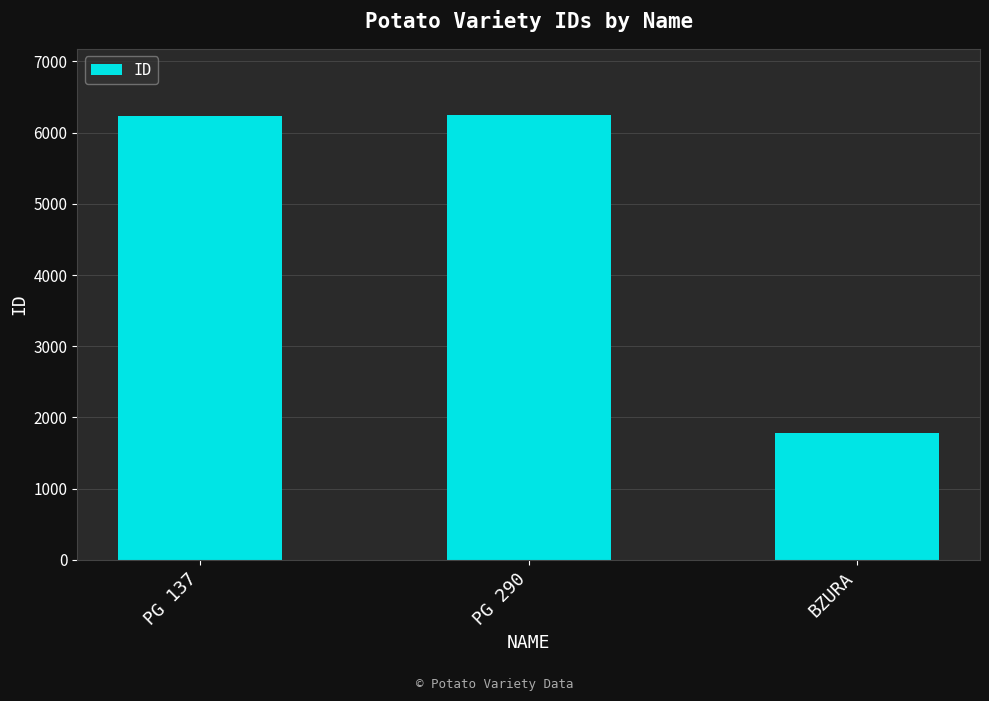

True or false: the data shows 2600 at BZURA.

False